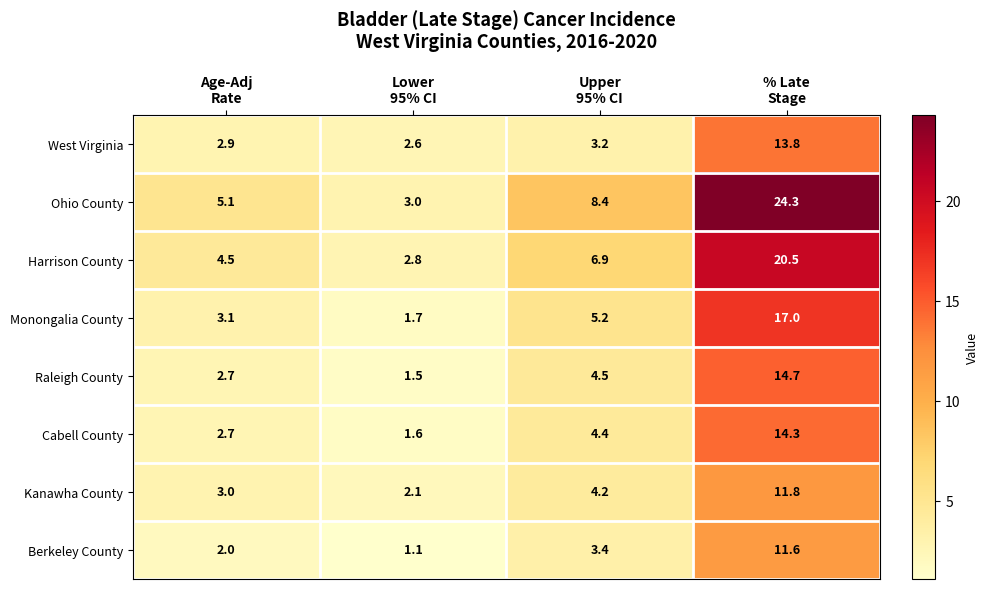

Which series has the widest spread of values?

Ohio County